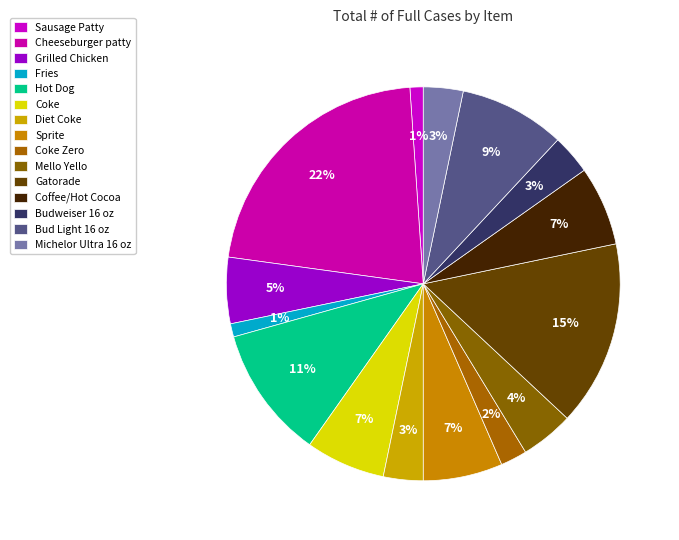

Is it true that Sausage Patty is 15% of the pie?

False